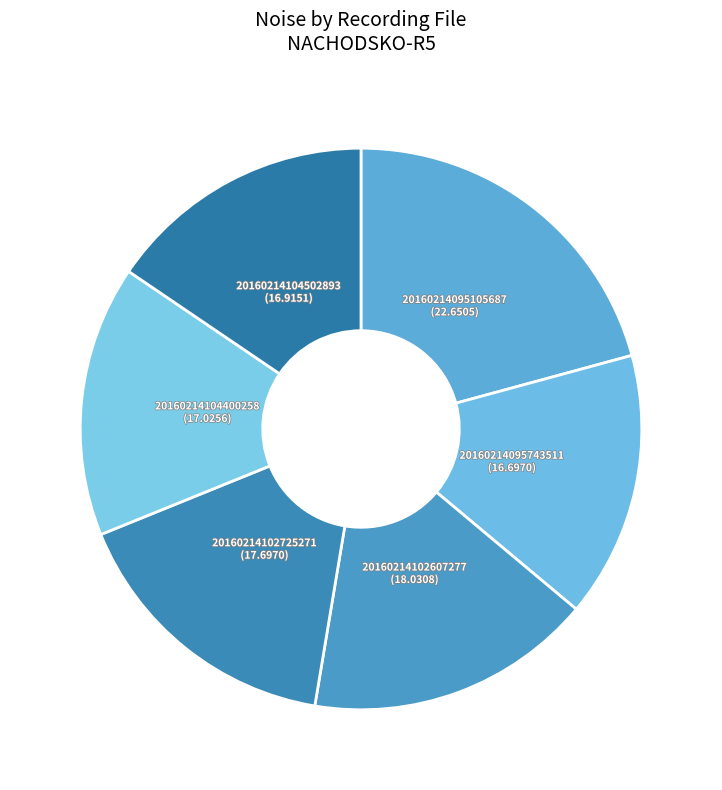

Is there a majority slice in this chart?

No